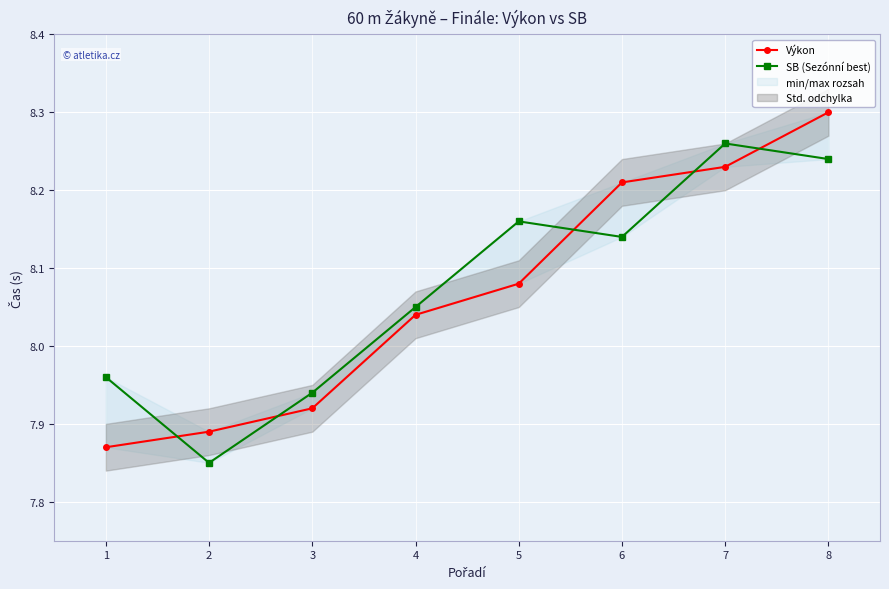

Which category has the highest value across all series?

8